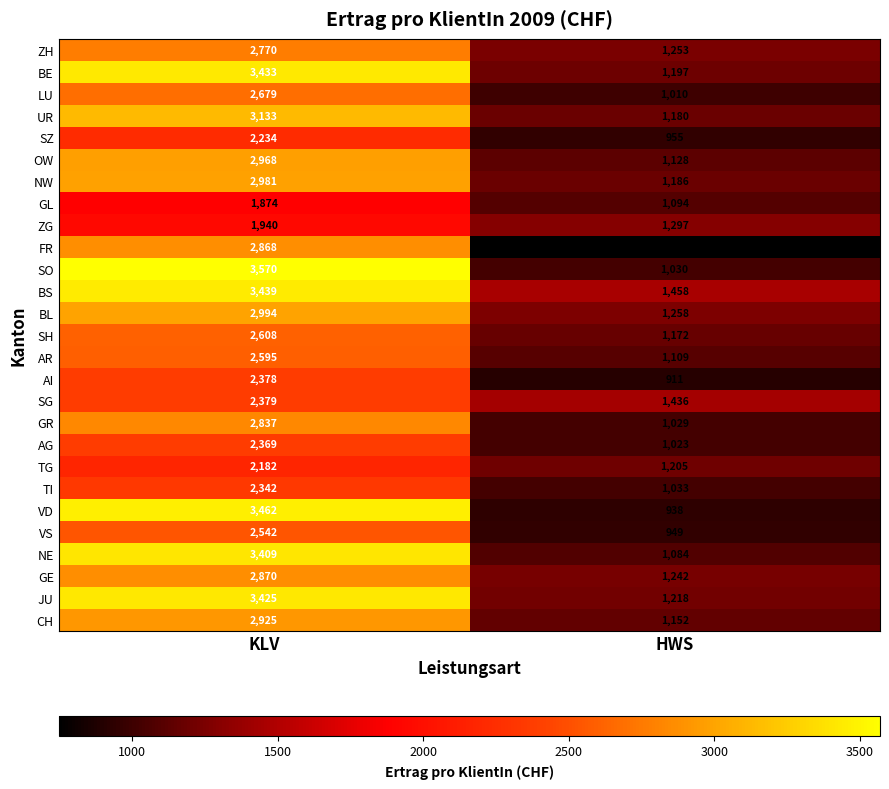

Rank the categories by BS value from highest to lowest.

KLV, HWS